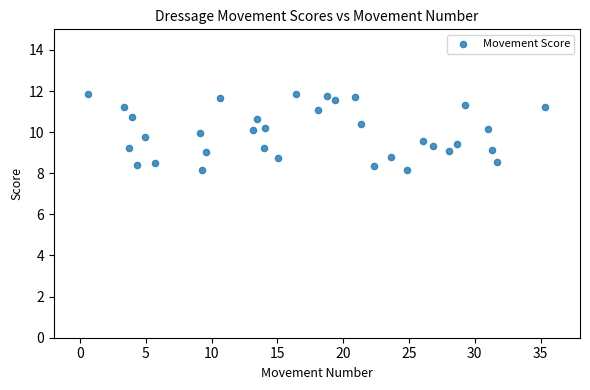

What is the range of Y values (max minus min)?

3.7